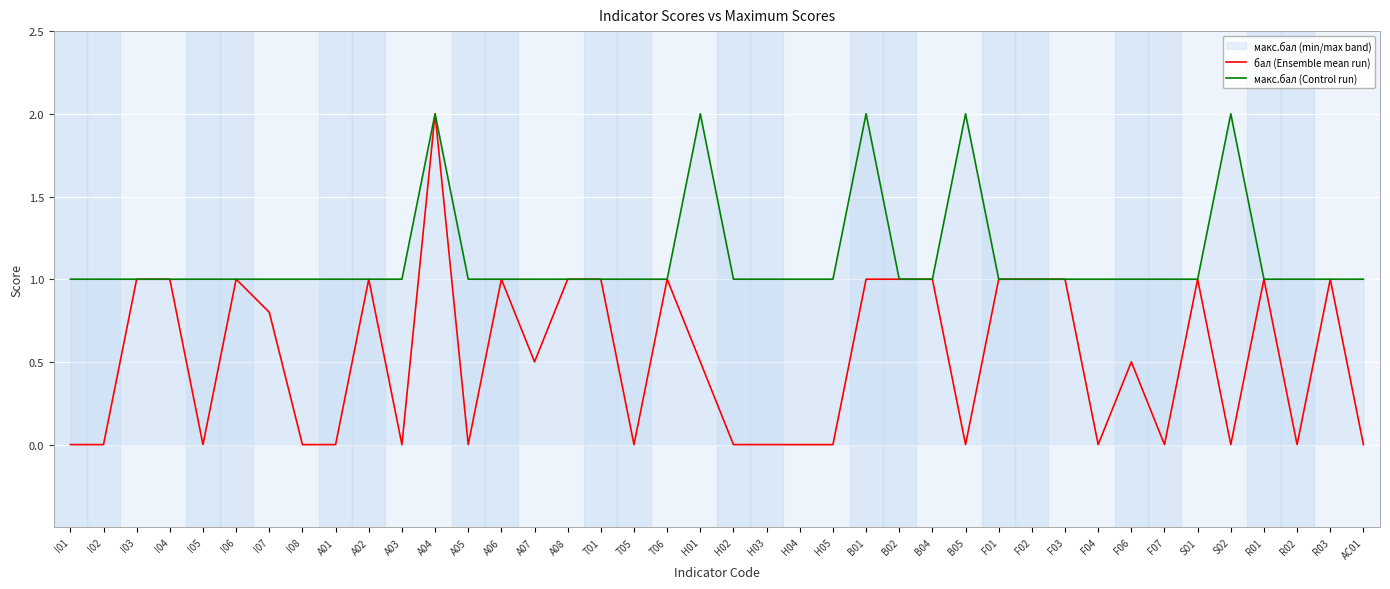

At how many categories does at least one series exceed 0?

40